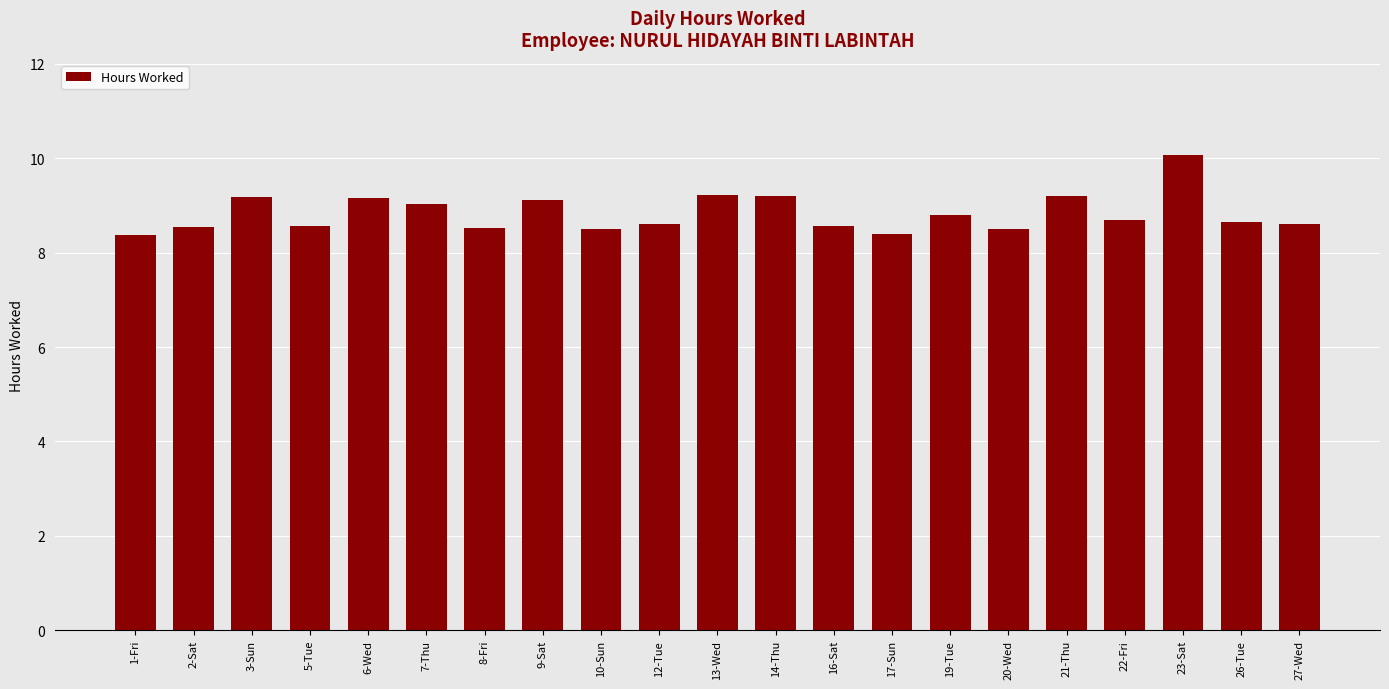

The value at 10-Sun is 8.5. True or false?

True